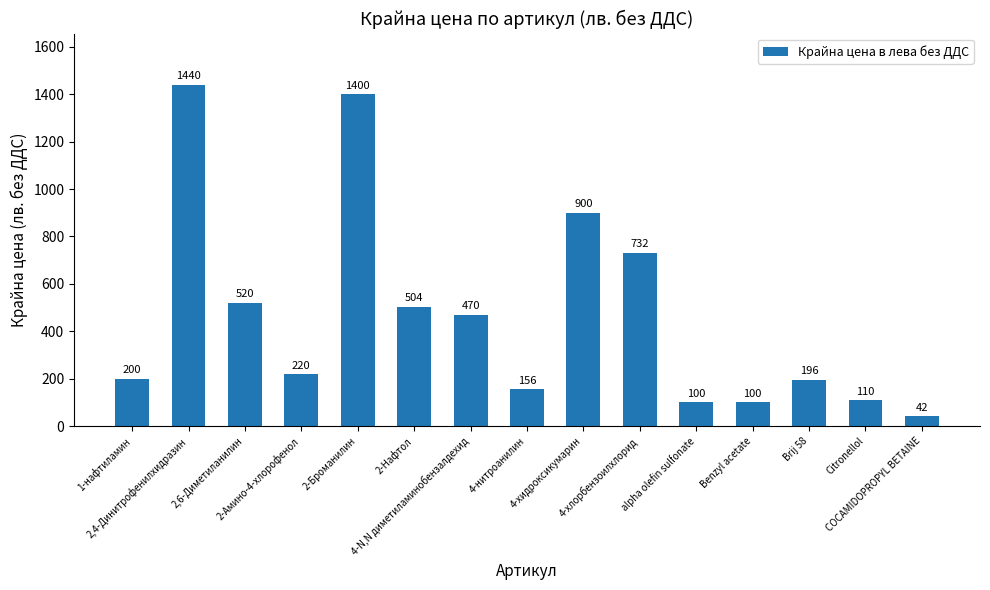

Reading left to right, extract all data points from this chart.

200	1440	520	220	1400	504	470	156	900	732	100	100	196	110	42